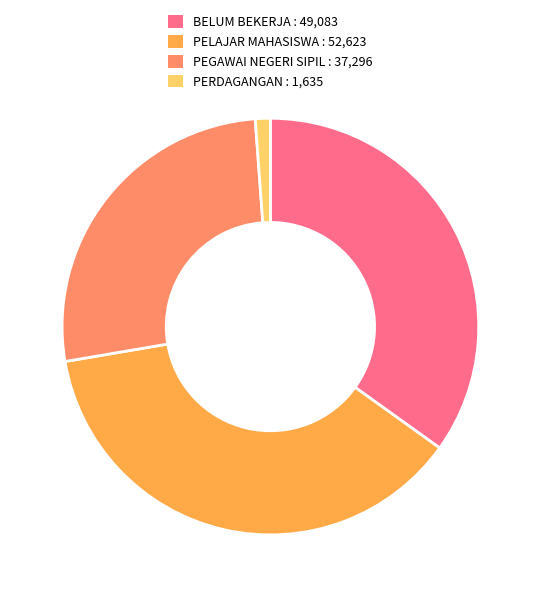

What is the ratio of the value at PEGAWAI NEGERI SIPIL : 37,296 to the value at PELAJAR MAHASISWA : 52,623?

0.7